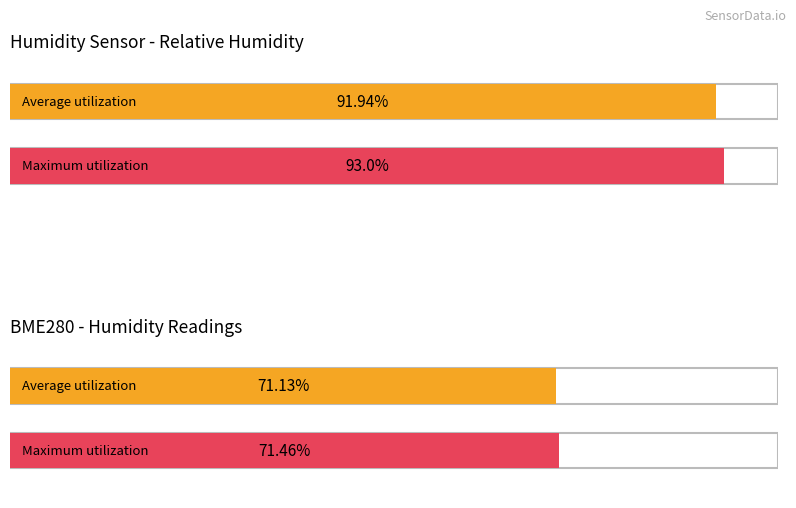

At 9, list the series in order from smallest to largest.

Average utilization, Maximum utilization